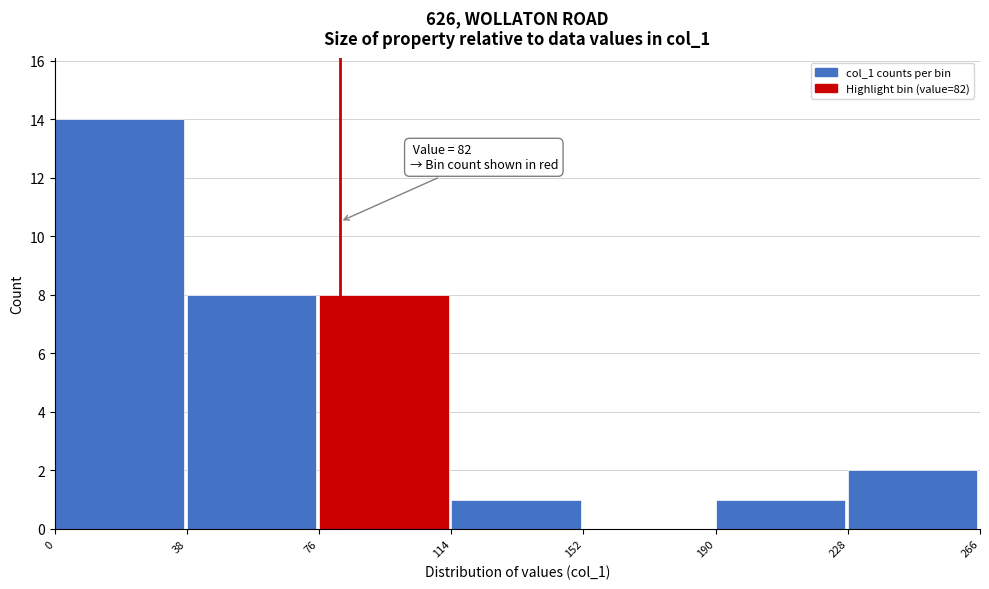

Over which range of the x-axis is the bar tallest?

0 to 38